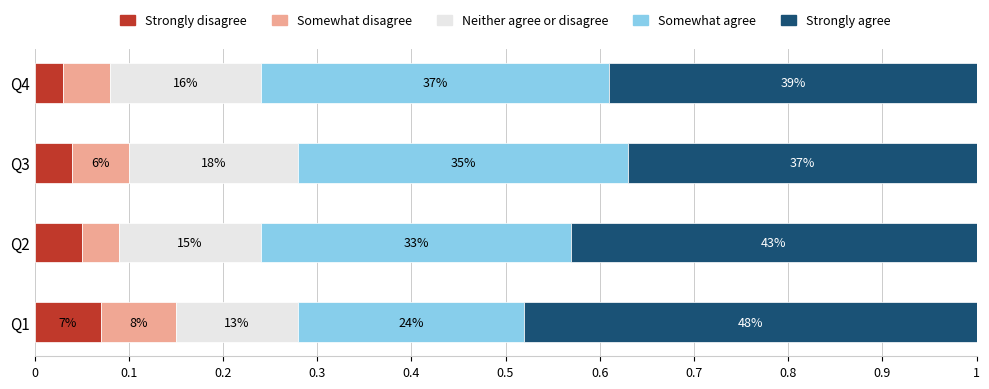

Where is Somewhat disagree nearest to the value 0?

Q2